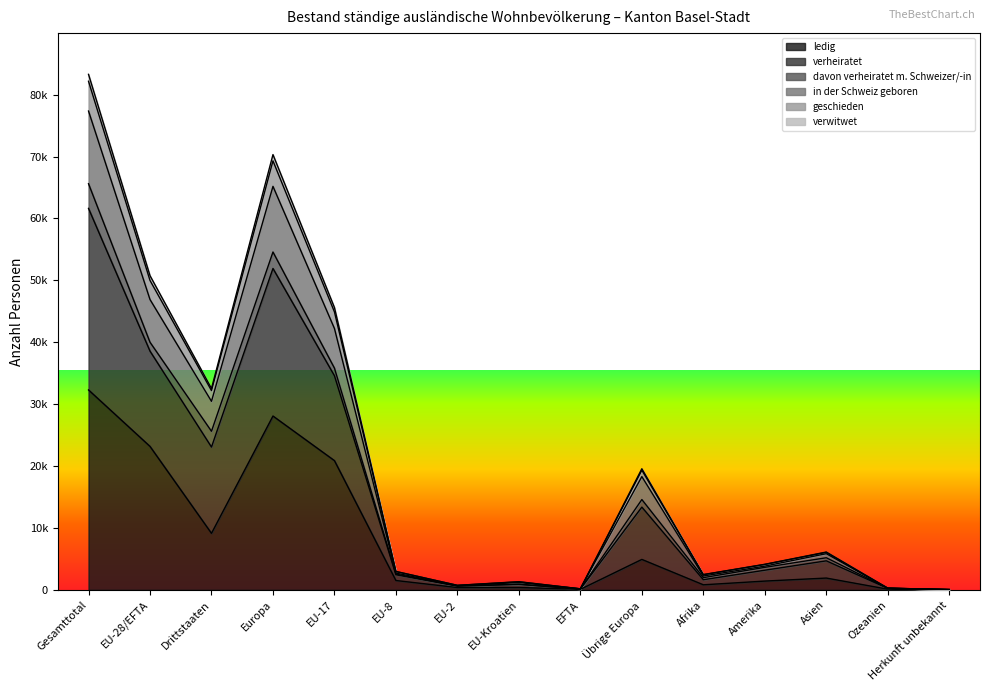

True or false: in der Schweiz geboren and geschieden cross at least once.

False